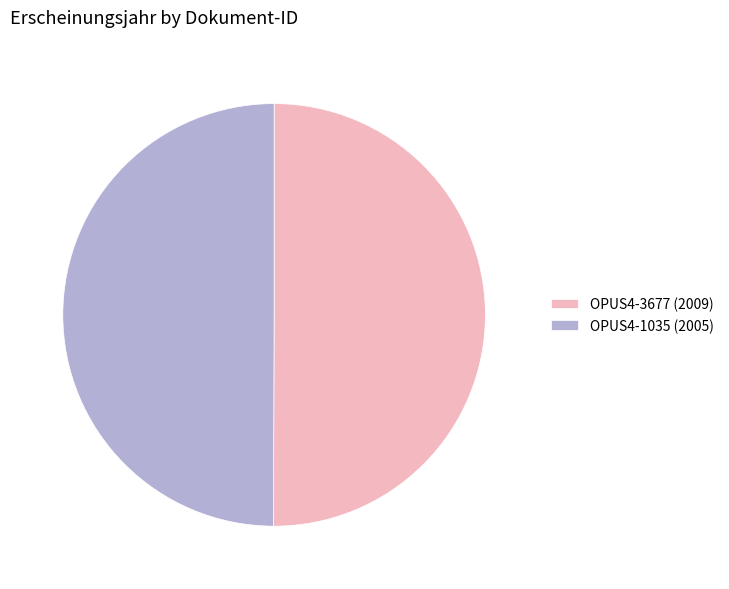

True or false: OPUS4-1035 (2005) accounts for 50% of the total.

True